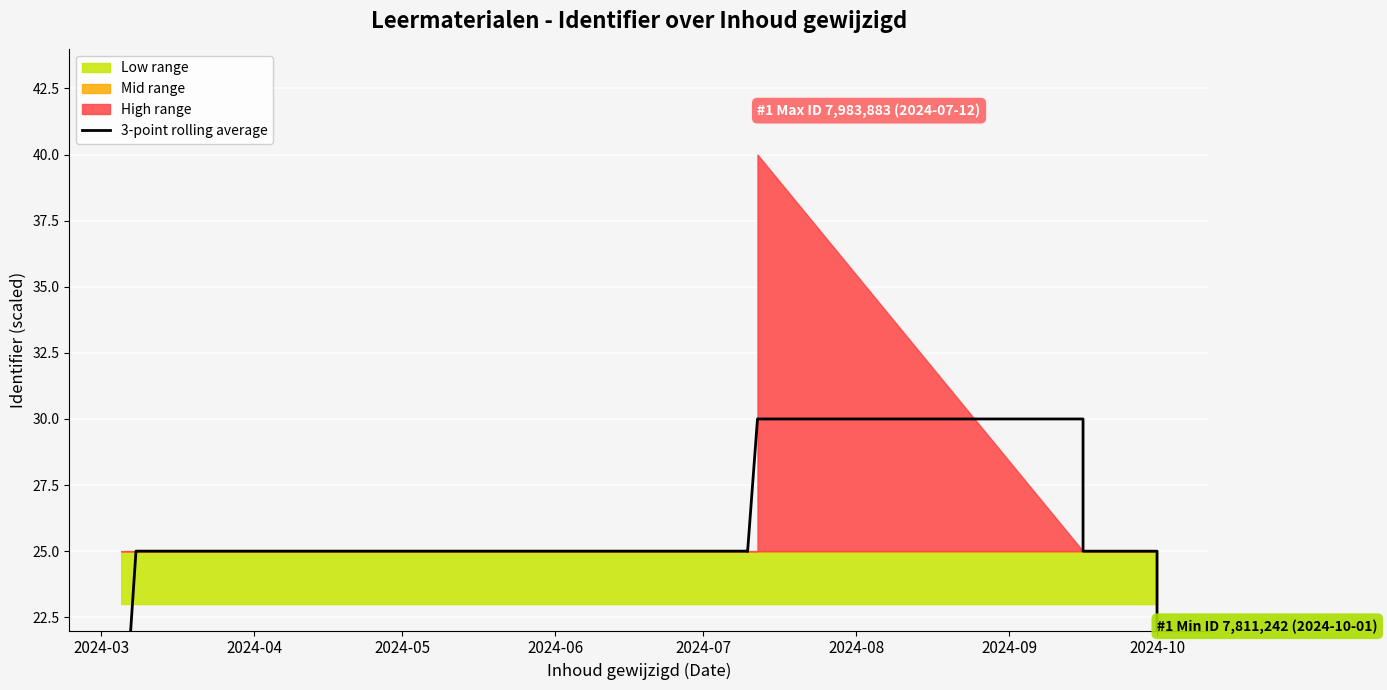

Reading left to right, extract all data points from this chart.

16.7	25.0	25.0	25.0	25.0	25.0	25.0	25.0	25.0	30.0	30.0	30.0	25.0	25.0	16.7